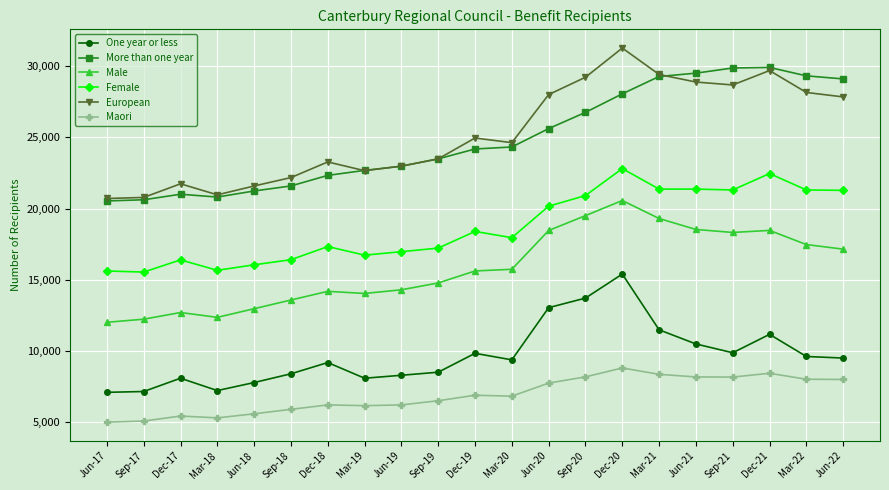

What is the value of the Male point at the 14th from the left?

19500